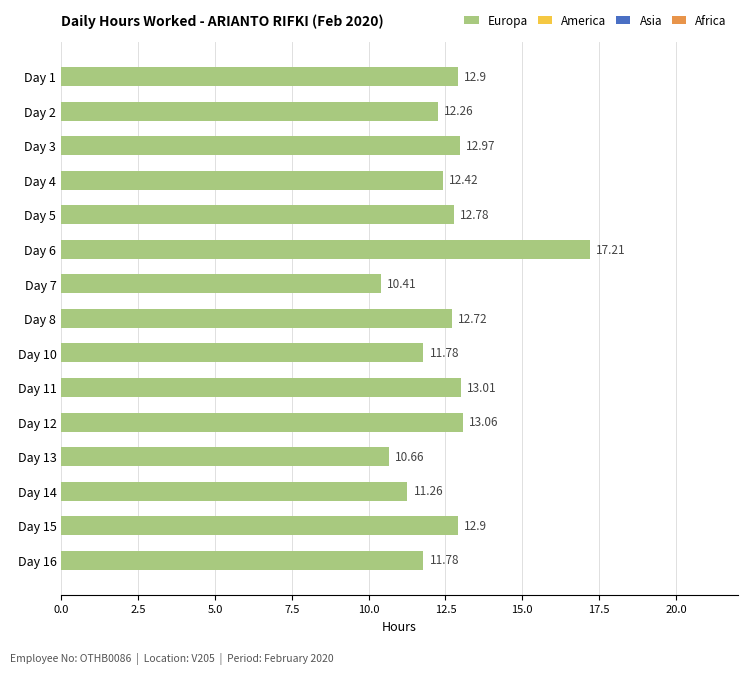

Which label corresponds to the smallest value in the chart?

Day 7